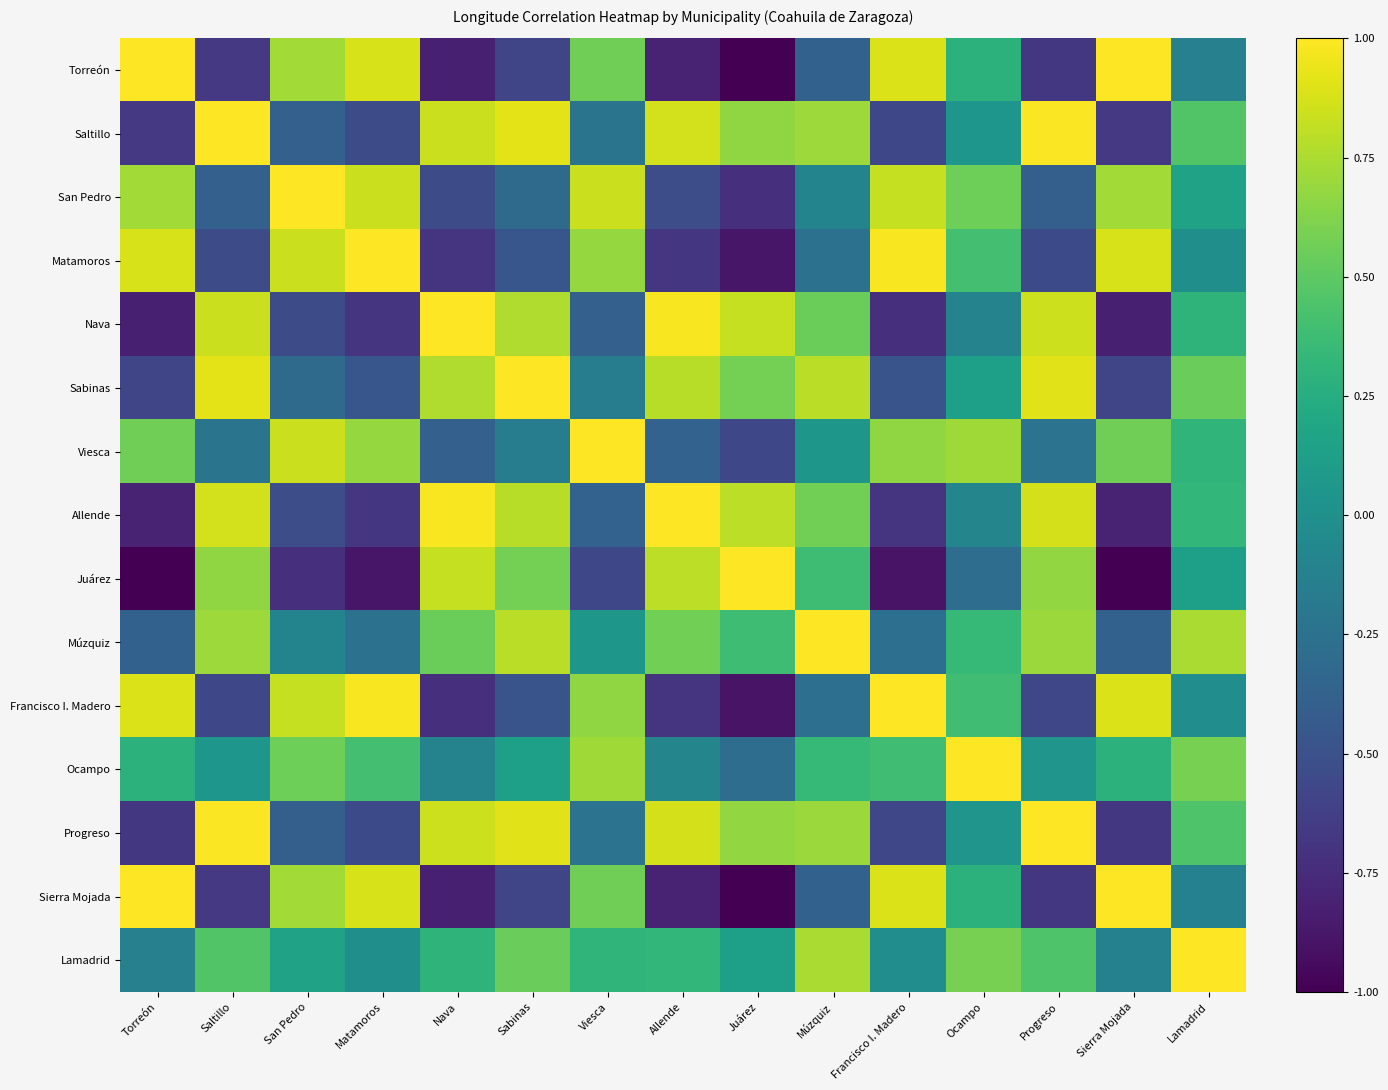

Reading right to left, what are all the values shown in this chart?

Torreón: Lamadrid=-0.1	Sierra Mojada=1.0	Progreso=-0.7	Ocampo=0.3	Francisco I. Madero=0.9	Múzquiz=-0.4	Juárez=-1.0	Allende=-0.8	Viesca=0.6	Sabinas=-0.6	Nava=-0.8	Matamoros=0.9	San Pedro=0.7	Saltillo=-0.7	Torreón=1.0
Saltillo: Lamadrid=0.5	Sierra Mojada=-0.7	Progreso=1.0	Ocampo=0.0	Francisco I. Madero=-0.6	Múzquiz=0.7	Juárez=0.7	Allende=0.9	Viesca=-0.2	Sabinas=0.9	Nava=0.8	Matamoros=-0.5	San Pedro=-0.4	Saltillo=1.0	Torreón=-0.7
San Pedro: Lamadrid=0.2	Sierra Mojada=0.7	Progreso=-0.4	Ocampo=0.6	Francisco I. Madero=0.8	Múzquiz=-0.1	Juárez=-0.7	Allende=-0.5	Viesca=0.8	Sabinas=-0.3	Nava=-0.5	Matamoros=0.8	San Pedro=1.0	Saltillo=-0.4	Torreón=0.7
Matamoros: Lamadrid=-0.0	Sierra Mojada=0.9	Progreso=-0.6	Ocampo=0.4	Francisco I. Madero=1.0	Múzquiz=-0.3	Juárez=-0.9	Allende=-0.7	Viesca=0.7	Sabinas=-0.5	Nava=-0.7	Matamoros=1.0	San Pedro=0.8	Saltillo=-0.5	Torreón=0.9
Nava: Lamadrid=0.3	Sierra Mojada=-0.8	Progreso=0.9	Ocampo=-0.1	Francisco I. Madero=-0.7	Múzquiz=0.6	Juárez=0.8	Allende=1.0	Viesca=-0.4	Sabinas=0.8	Nava=1.0	Matamoros=-0.7	San Pedro=-0.5	Saltillo=0.8	Torreón=-0.8
Sabinas: Lamadrid=0.5	Sierra Mojada=-0.6	Progreso=0.9	Ocampo=0.1	Francisco I. Madero=-0.5	Múzquiz=0.8	Juárez=0.6	Allende=0.8	Viesca=-0.1	Sabinas=1.0	Nava=0.8	Matamoros=-0.5	San Pedro=-0.3	Saltillo=0.9	Torreón=-0.6
Viesca: Lamadrid=0.3	Sierra Mojada=0.6	Progreso=-0.2	Ocampo=0.7	Francisco I. Madero=0.7	Múzquiz=0.1	Juárez=-0.6	Allende=-0.4	Viesca=1.0	Sabinas=-0.1	Nava=-0.4	Matamoros=0.7	San Pedro=0.8	Saltillo=-0.2	Torreón=0.6
Allende: Lamadrid=0.3	Sierra Mojada=-0.8	Progreso=0.9	Ocampo=-0.1	Francisco I. Madero=-0.7	Múzquiz=0.6	Juárez=0.8	Allende=1.0	Viesca=-0.4	Sabinas=0.8	Nava=1.0	Matamoros=-0.7	San Pedro=-0.5	Saltillo=0.9	Torreón=-0.8
Juárez: Lamadrid=0.1	Sierra Mojada=-1.0	Progreso=0.7	Ocampo=-0.3	Francisco I. Madero=-0.9	Múzquiz=0.4	Juárez=1.0	Allende=0.8	Viesca=-0.6	Sabinas=0.6	Nava=0.8	Matamoros=-0.9	San Pedro=-0.7	Saltillo=0.7	Torreón=-1.0
Múzquiz: Lamadrid=0.7	Sierra Mojada=-0.4	Progreso=0.7	Ocampo=0.3	Francisco I. Madero=-0.3	Múzquiz=1.0	Juárez=0.4	Allende=0.6	Viesca=0.1	Sabinas=0.8	Nava=0.6	Matamoros=-0.3	San Pedro=-0.1	Saltillo=0.7	Torreón=-0.4
Francisco I. Madero: Lamadrid=-0.0	Sierra Mojada=0.9	Progreso=-0.6	Ocampo=0.4	Francisco I. Madero=1.0	Múzquiz=-0.3	Juárez=-0.9	Allende=-0.7	Viesca=0.7	Sabinas=-0.5	Nava=-0.7	Matamoros=1.0	San Pedro=0.8	Saltillo=-0.6	Torreón=0.9
Ocampo: Lamadrid=0.6	Sierra Mojada=0.3	Progreso=0.0	Ocampo=1.0	Francisco I. Madero=0.4	Múzquiz=0.3	Juárez=-0.3	Allende=-0.1	Viesca=0.7	Sabinas=0.1	Nava=-0.1	Matamoros=0.4	San Pedro=0.6	Saltillo=0.0	Torreón=0.3
Progreso: Lamadrid=0.4	Sierra Mojada=-0.7	Progreso=1.0	Ocampo=0.0	Francisco I. Madero=-0.6	Múzquiz=0.7	Juárez=0.7	Allende=0.9	Viesca=-0.2	Sabinas=0.9	Nava=0.9	Matamoros=-0.6	San Pedro=-0.4	Saltillo=1.0	Torreón=-0.7
Sierra Mojada: Lamadrid=-0.1	Sierra Mojada=1.0	Progreso=-0.7	Ocampo=0.3	Francisco I. Madero=0.9	Múzquiz=-0.4	Juárez=-1.0	Allende=-0.8	Viesca=0.6	Sabinas=-0.6	Nava=-0.8	Matamoros=0.9	San Pedro=0.7	Saltillo=-0.7	Torreón=1.0
Lamadrid: Lamadrid=1.0	Sierra Mojada=-0.1	Progreso=0.4	Ocampo=0.6	Francisco I. Madero=-0.0	Múzquiz=0.7	Juárez=0.1	Allende=0.3	Viesca=0.3	Sabinas=0.5	Nava=0.3	Matamoros=-0.0	San Pedro=0.2	Saltillo=0.5	Torreón=-0.1